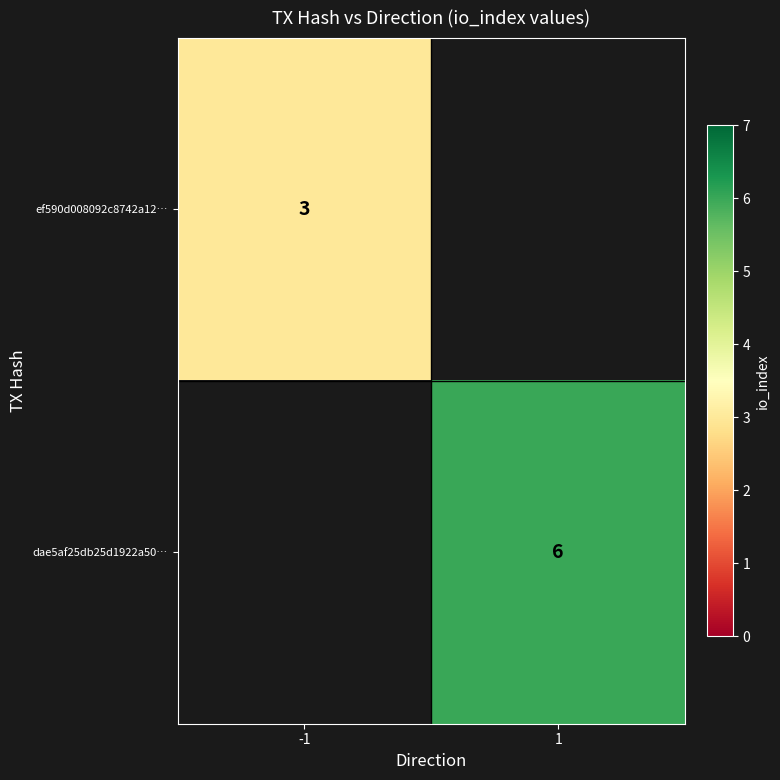

Which category has the lowest value across all series?

-1